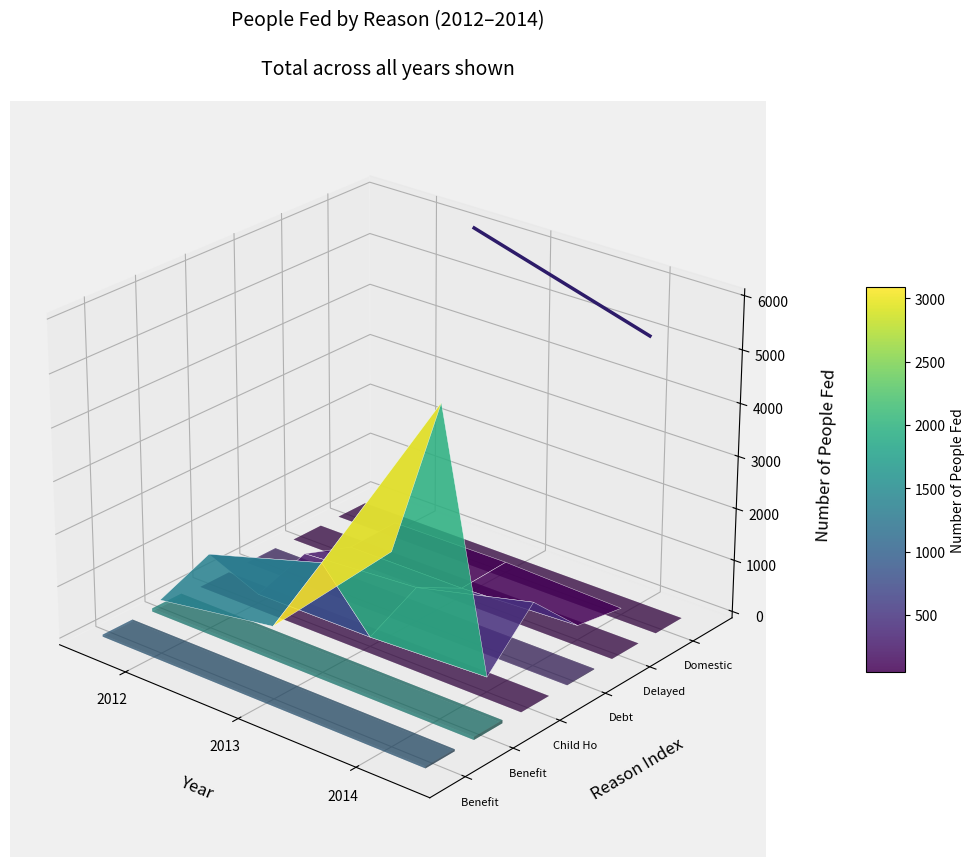

Between 2012 and 2013, which is larger?

2012